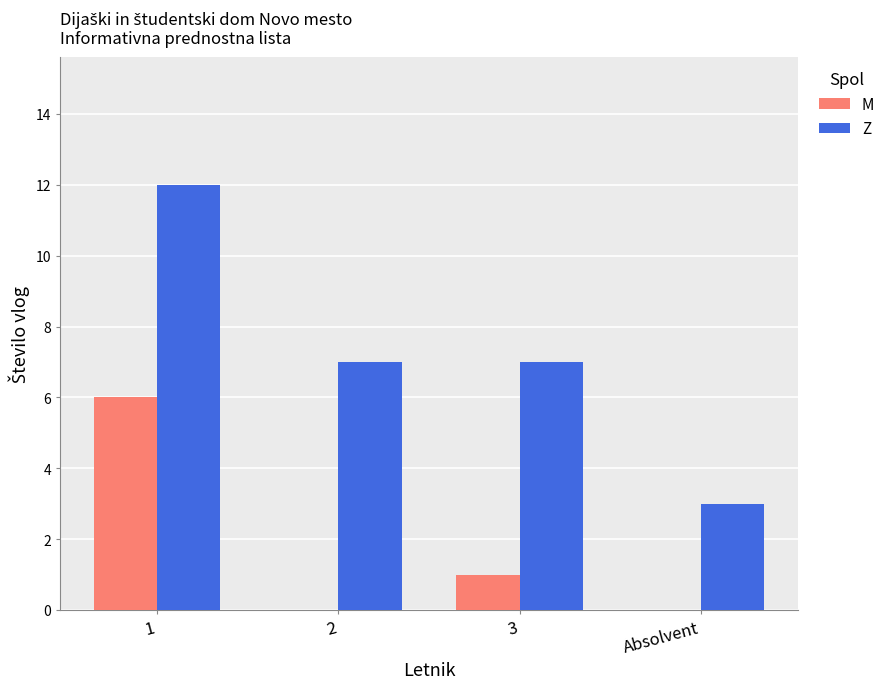

Is the value of Z at 2 greater than the value of M at Absolvent?

Yes